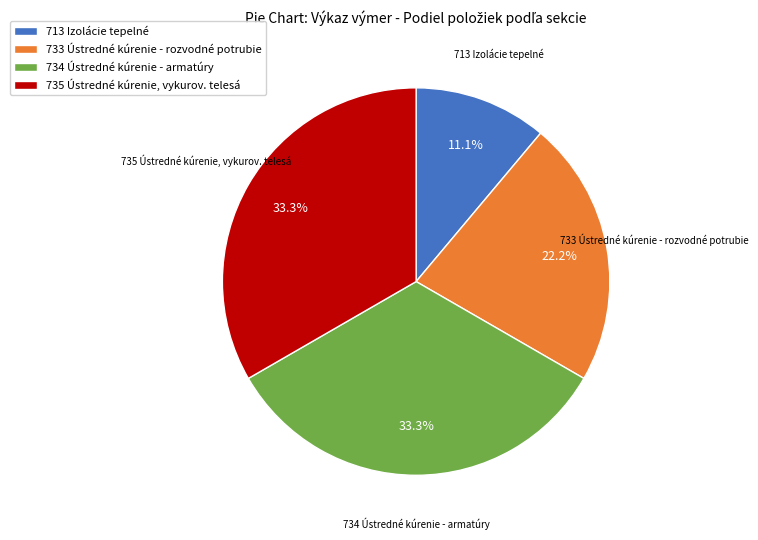

Is there any slice that represents more than half of the pie?

No